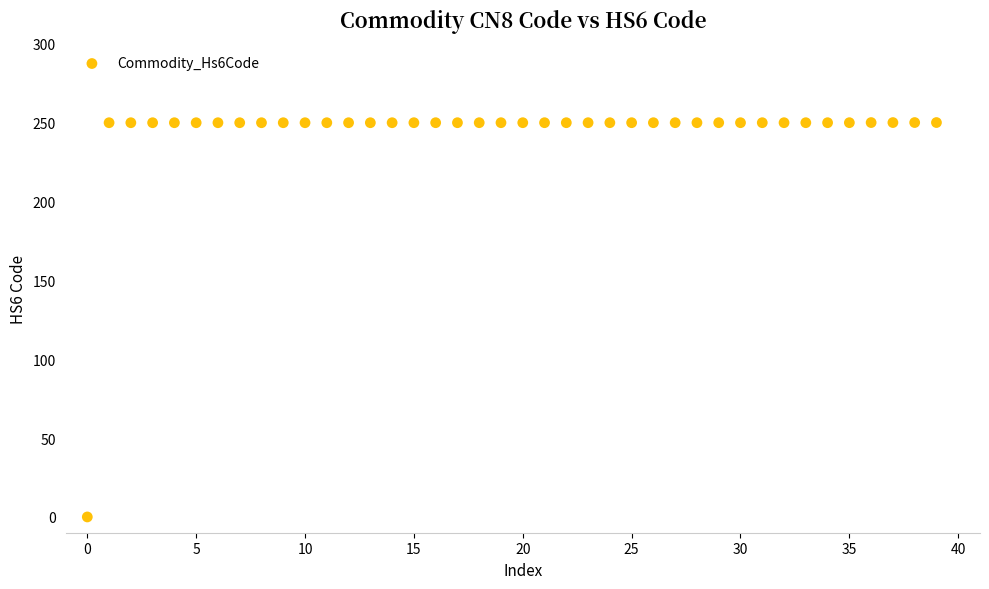

What is the range of Y values (max minus min)?

250.0